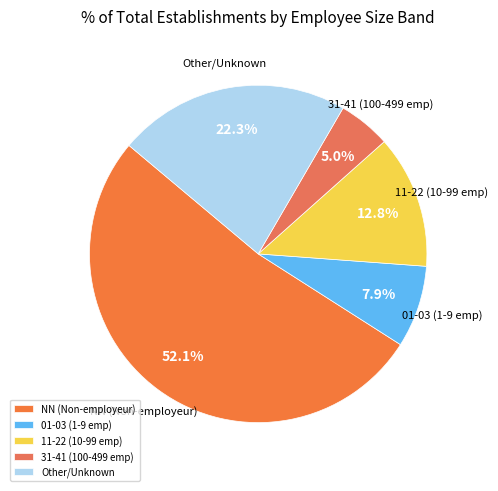

Does any single category account for the majority?

Yes